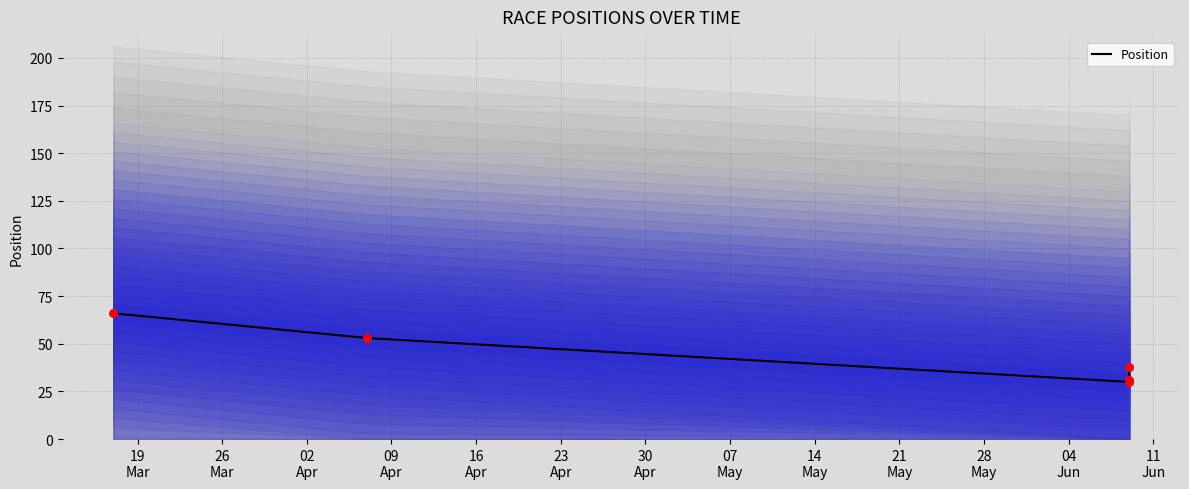

What is the ratio of the value at 02
Apr to the value at 09
Apr?

1.0